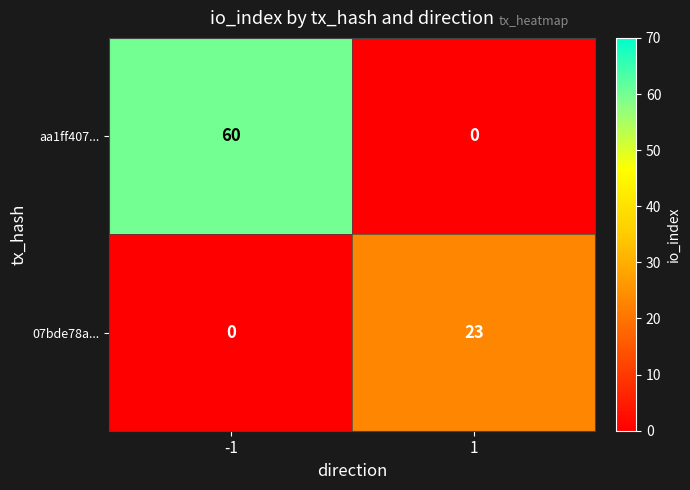

Between -1 and 1, which series saw the biggest shift?

aa1ff407...